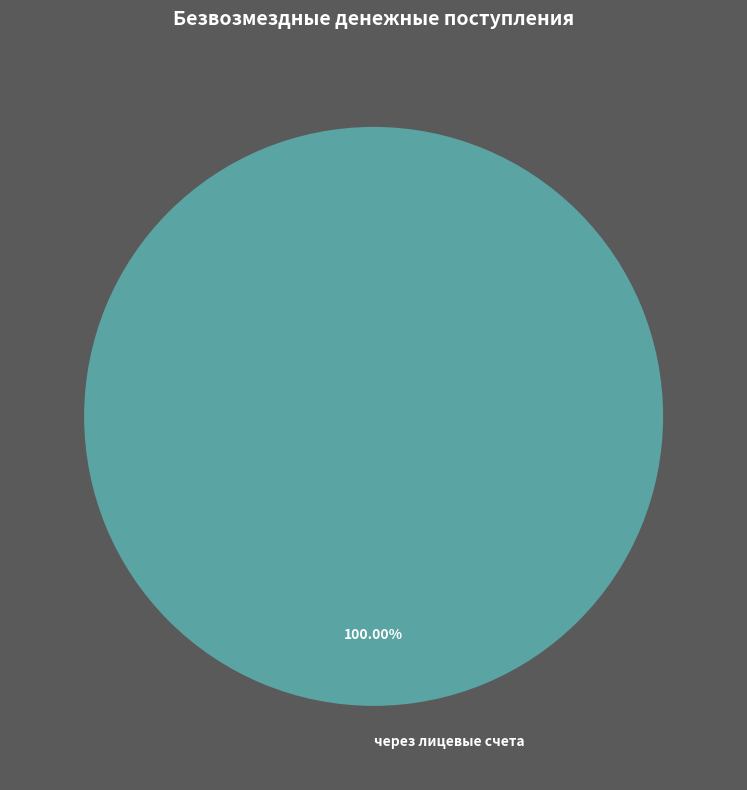

Which slice represents more than half of the pie?

через лицевые счета